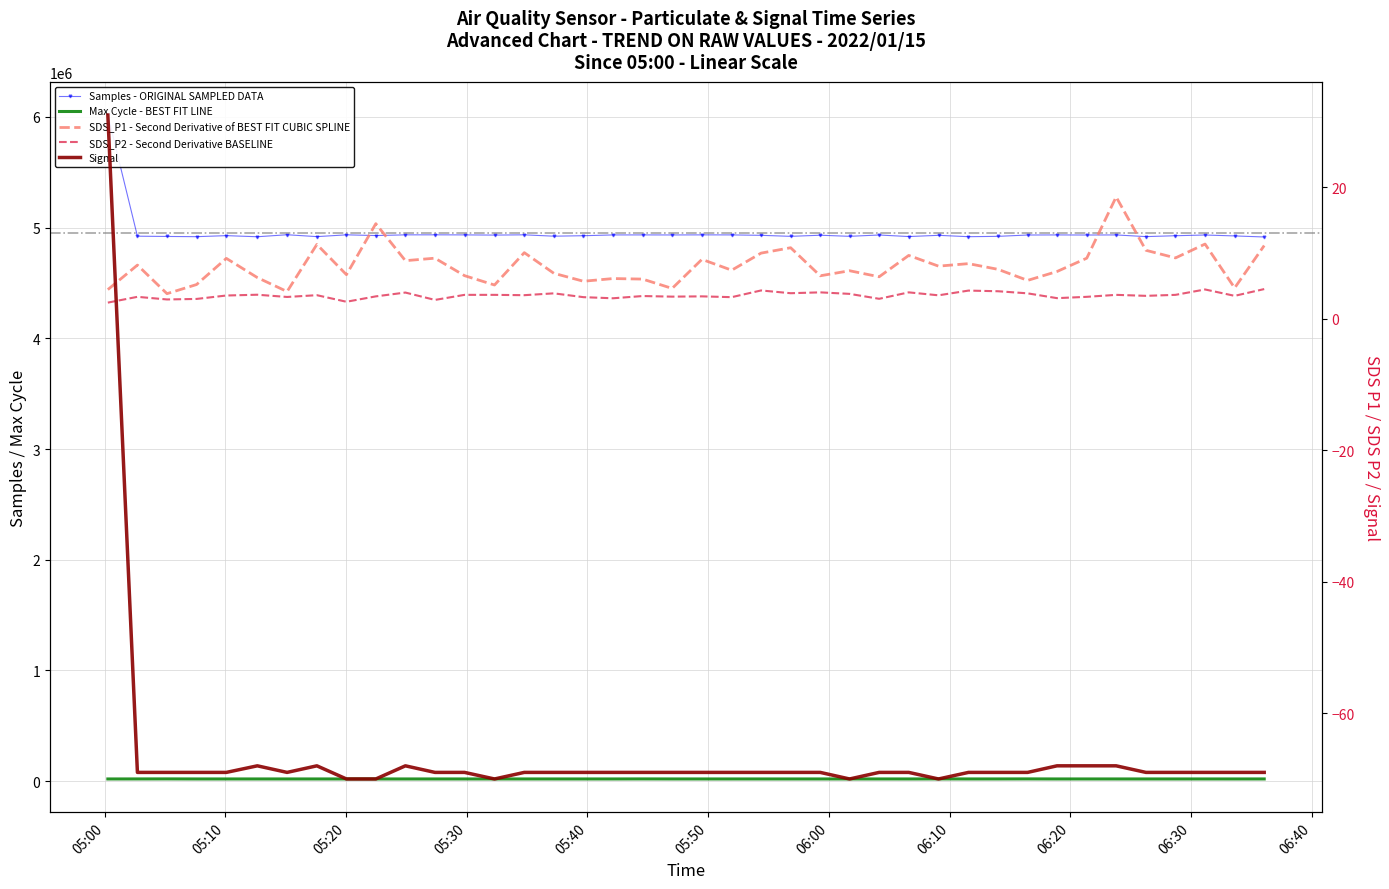

How many lines are shown in the chart?

5